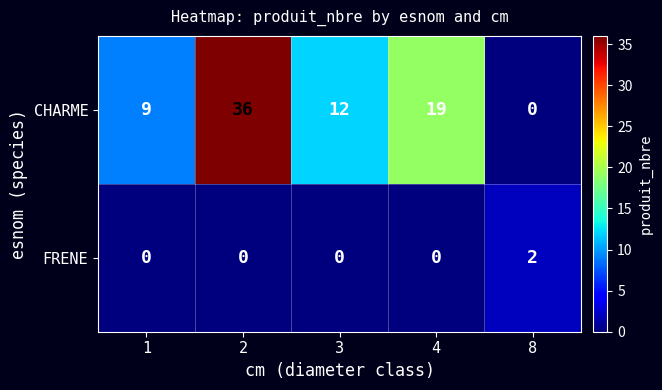

Reading left to right, extract all data points from this chart.

CHARME: 9	36	12	19	0
FRENE: 0	0	0	0	2